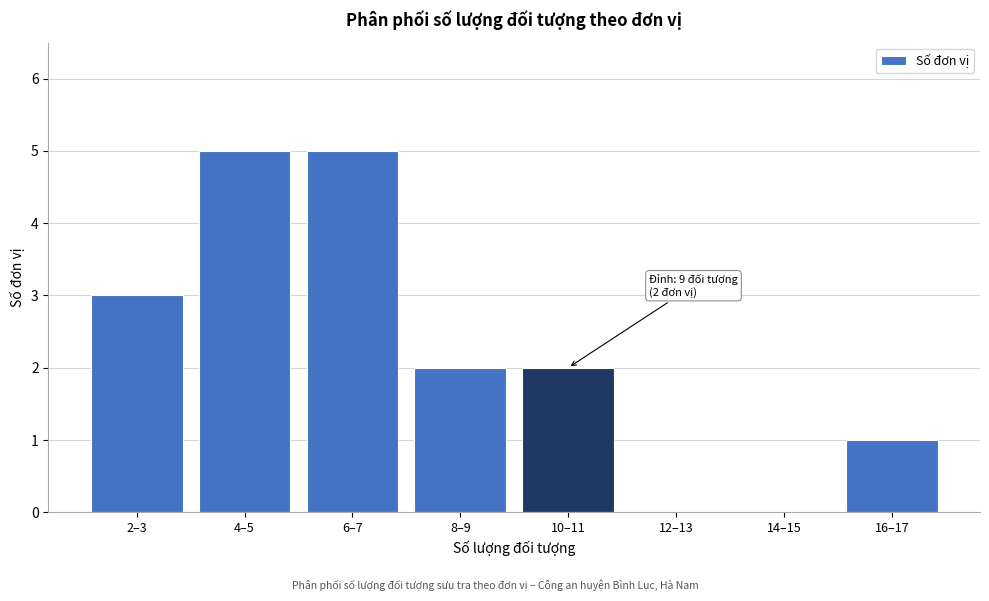

Reading right to left, extract all data points from this chart.

16–17=1	14–15=0	12–13=0	10–11=2	8–9=2	6–7=5	4–5=5	2–3=3